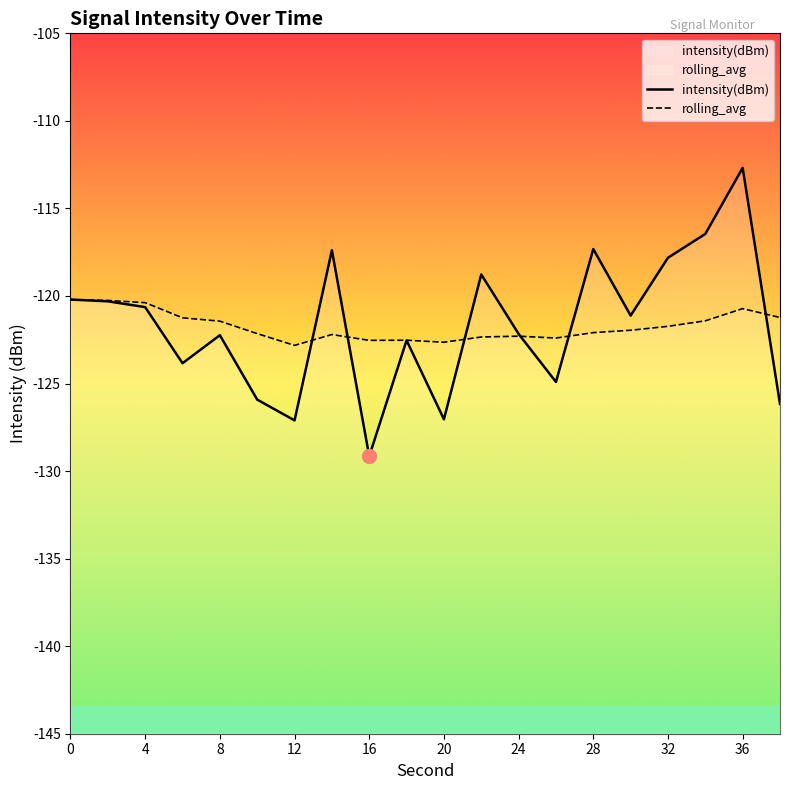

What is the smallest value displayed?

-129.2